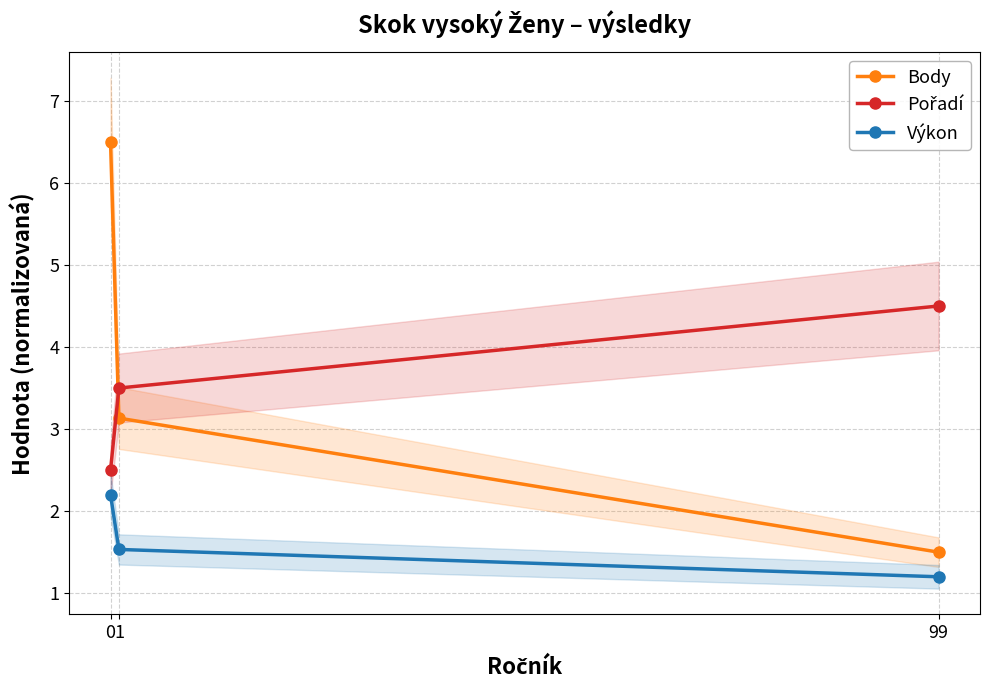

What is the difference between the maximum and minimum values in the Body series?

5.0